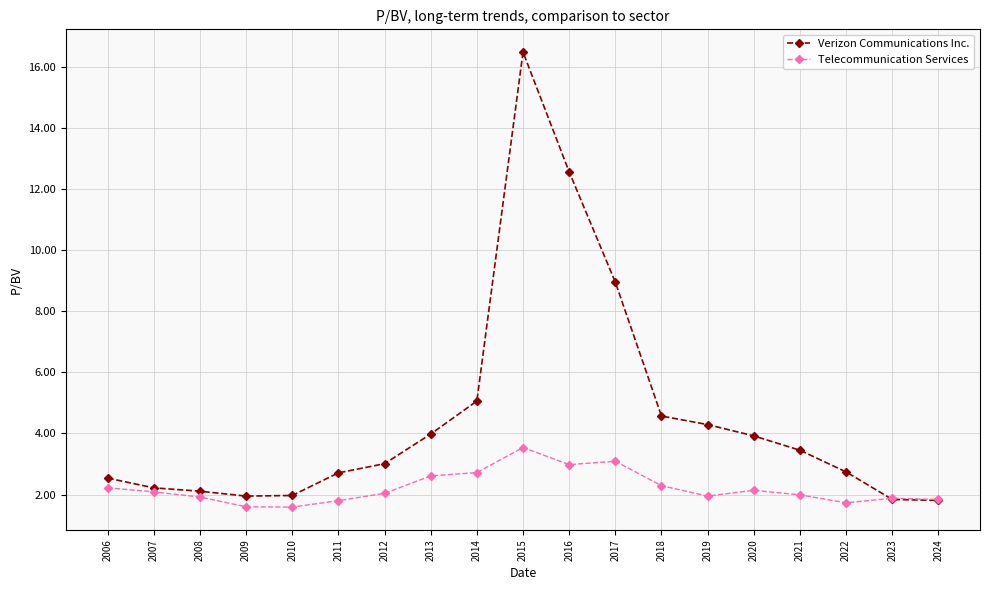

What are all the series names shown in the legend?

Verizon Communications Inc., Telecommunication Services